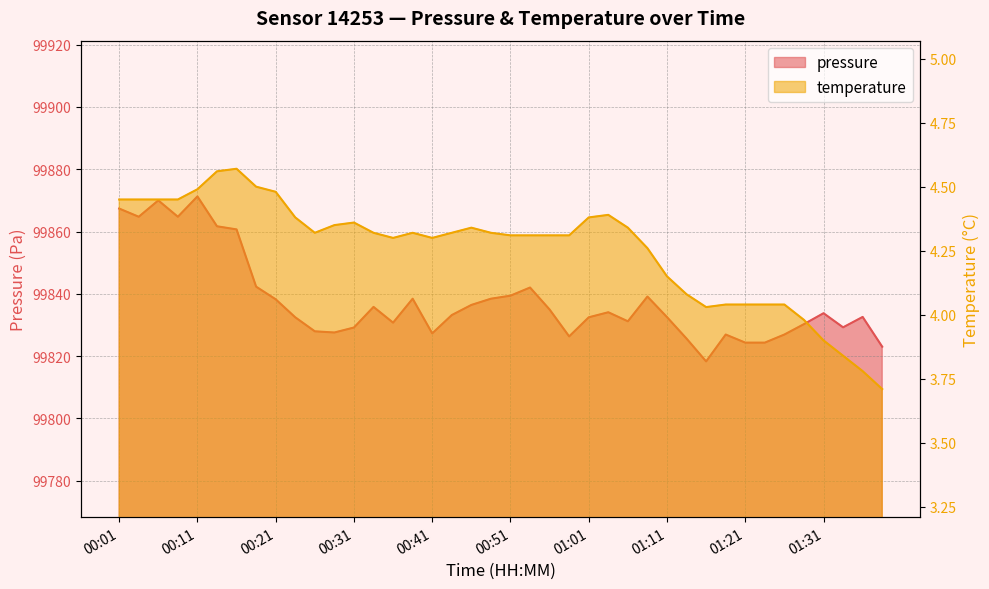

Does the chart display data point markers on the line(s)?

No